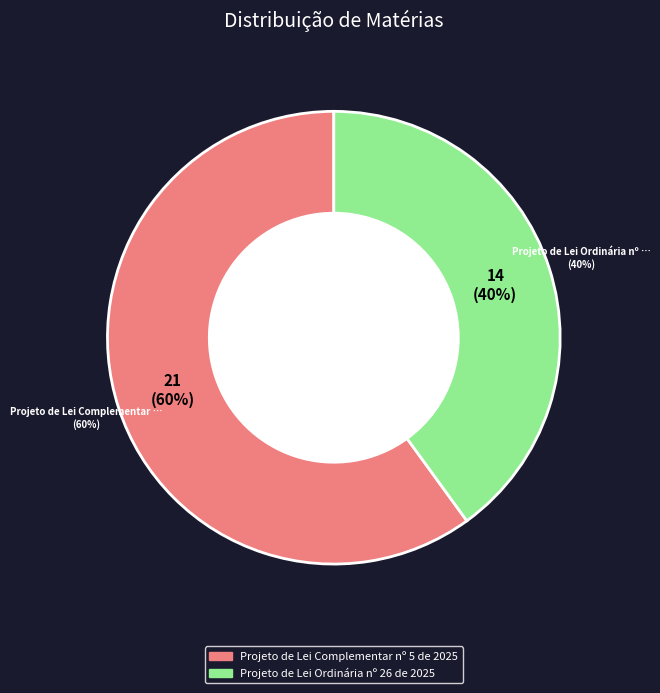

What is the ratio of the value at Projeto de Lei Ordinária nº 26 de 2025 to the value at Projeto de Lei Complementar nº 5 de 2025?

0.7